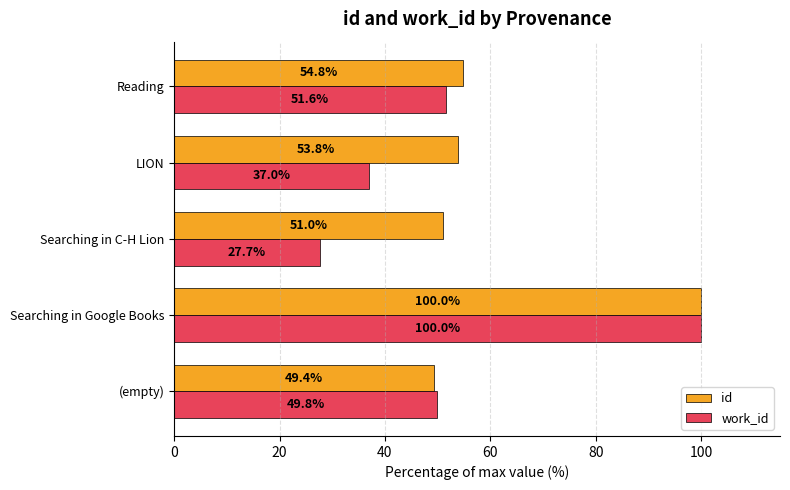

List the labels in order of id value, smallest first.

(empty), Searching in C-H Lion, LION, Reading, Searching in Google Books